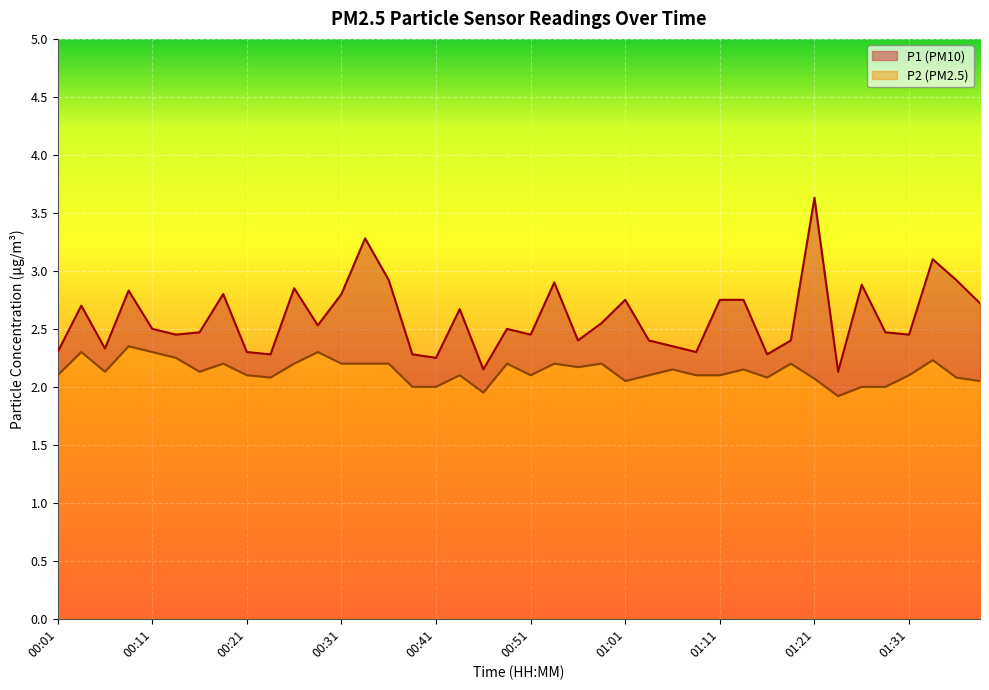

The value of P1 at 00:29 is 3.5. True or false?

False